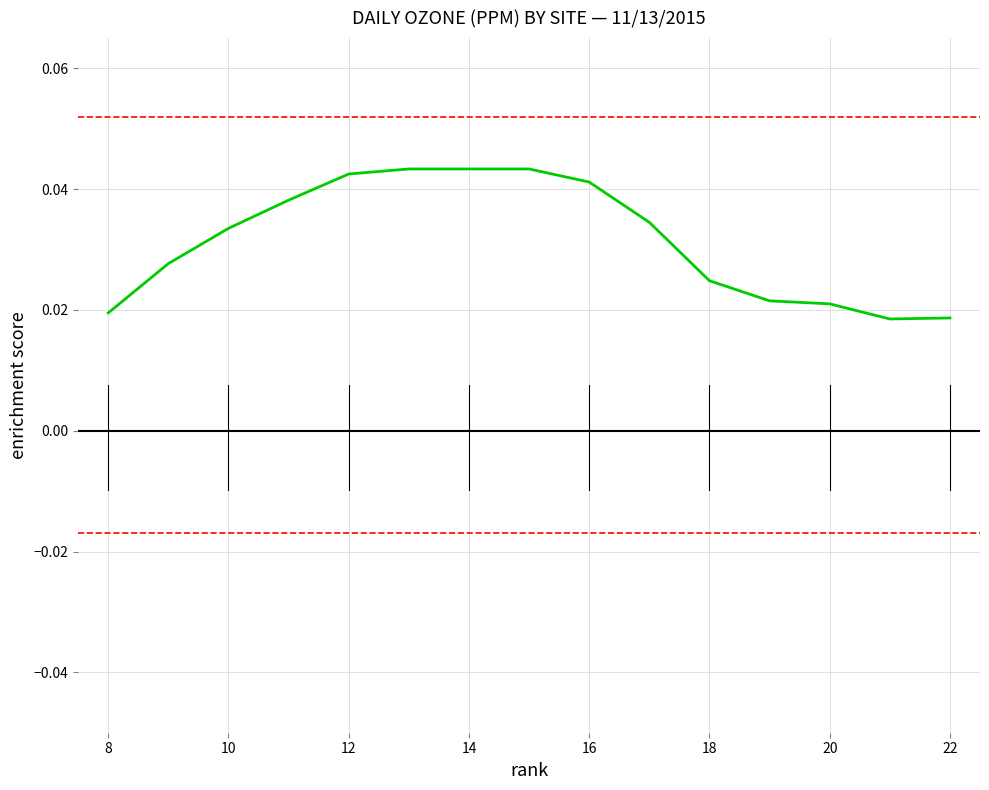

How many lines are shown in the chart?

1